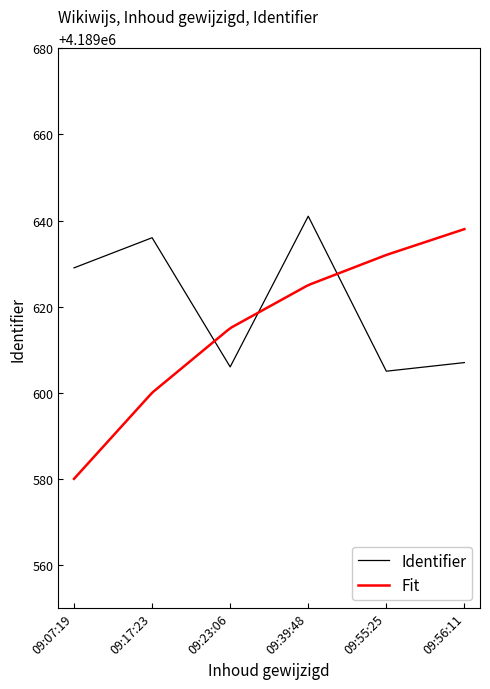

Rank the series by their maximum value, from highest to lowest.

Identifier, Fit